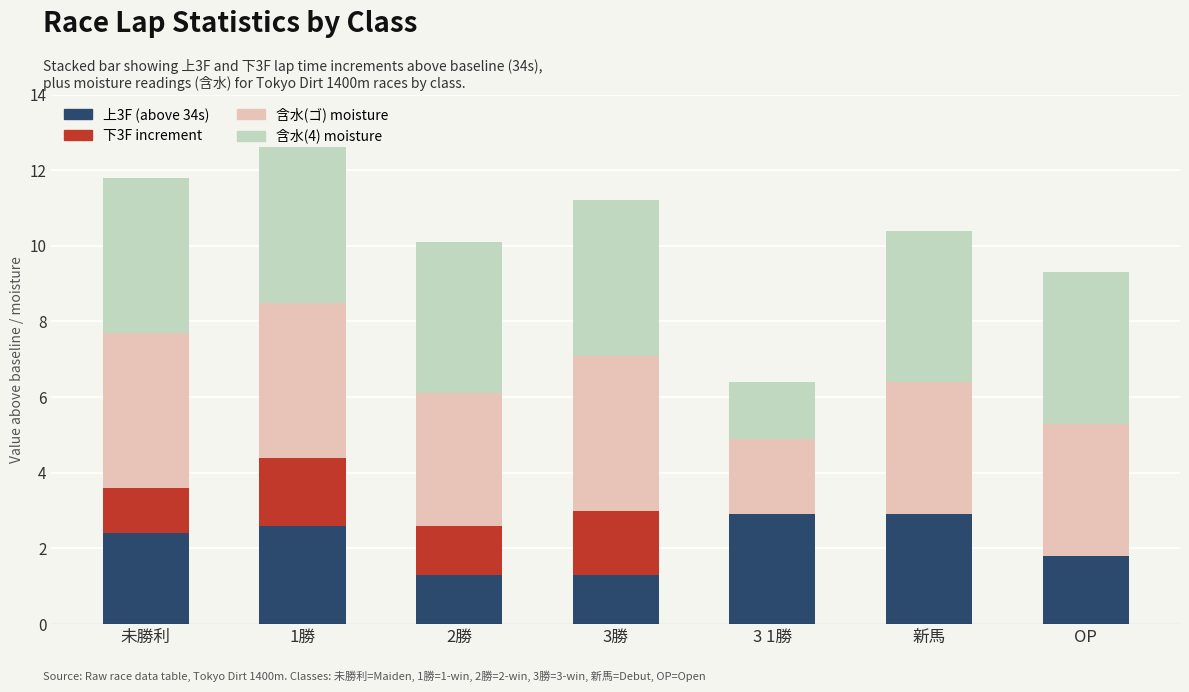

What is the difference between the highest and lowest values at 1勝?

2.3